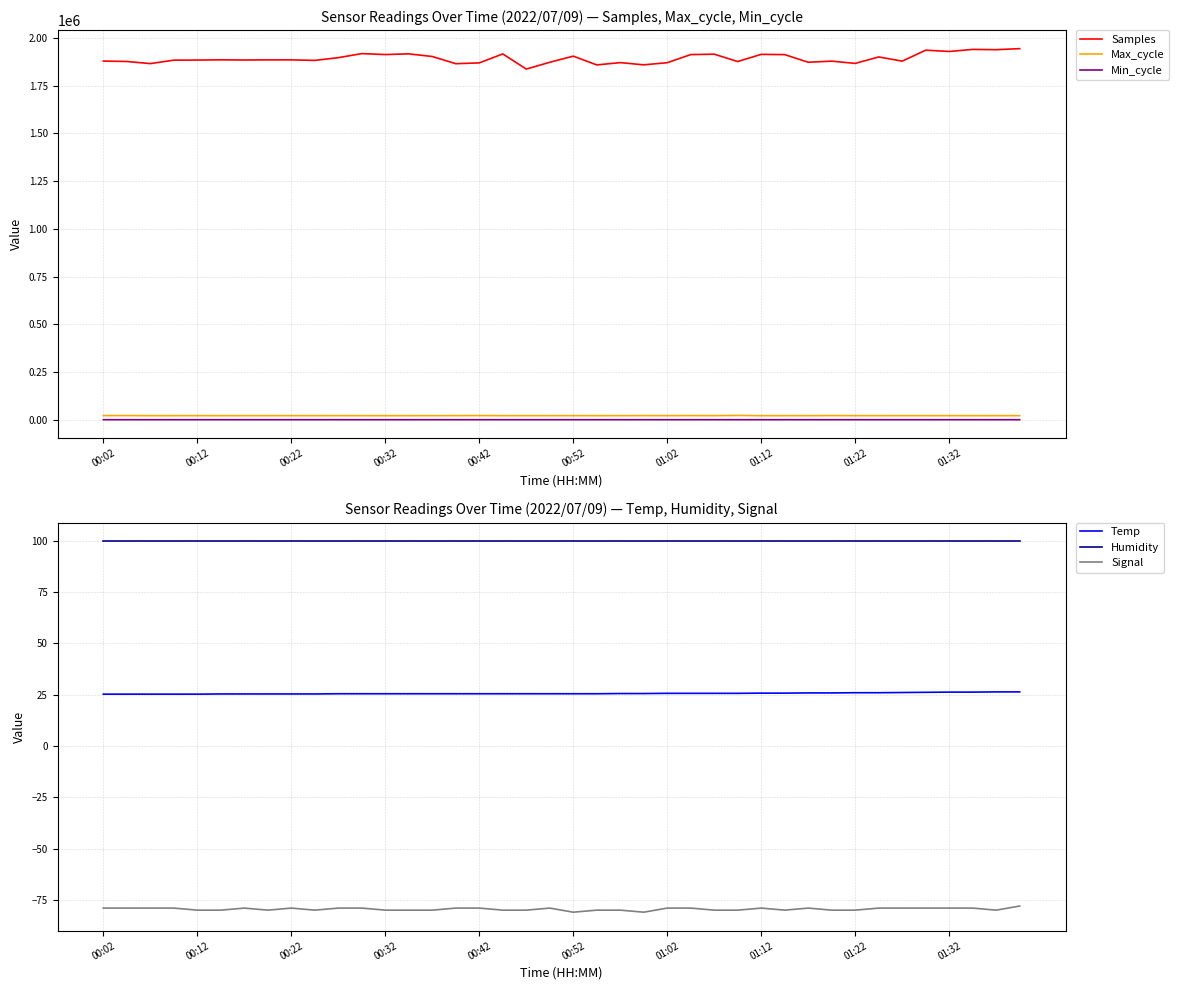

How many data points in Min_cycle are less than 75?

15